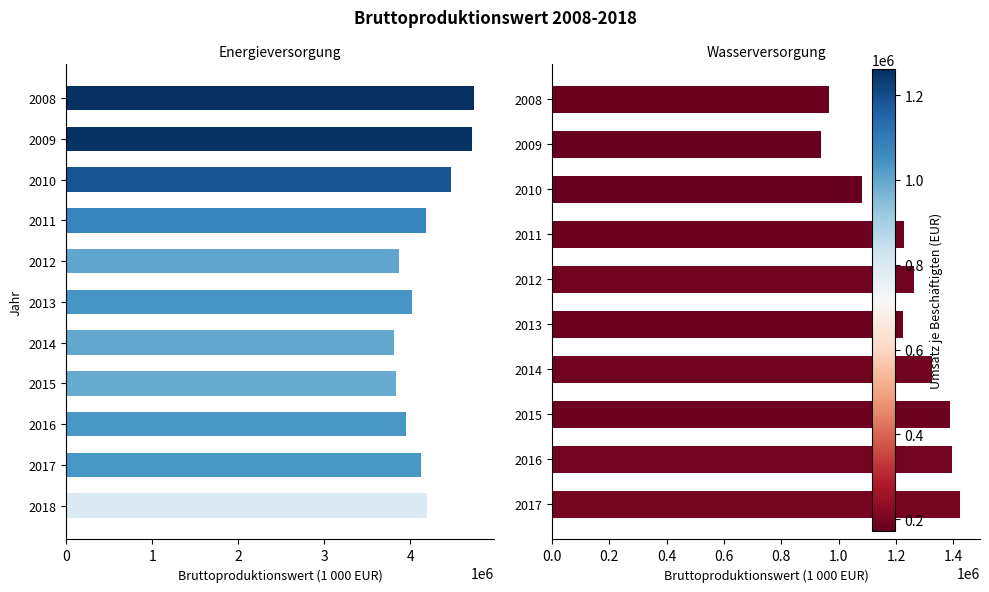

How many values are below 4126145?

5